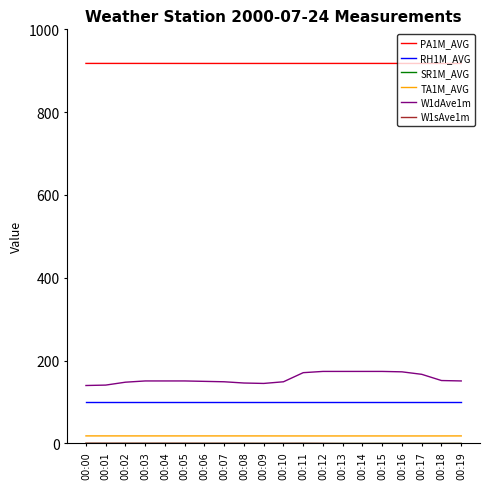

True or false: TA1M_AVG and W1dAve1m intersect in this chart.

False